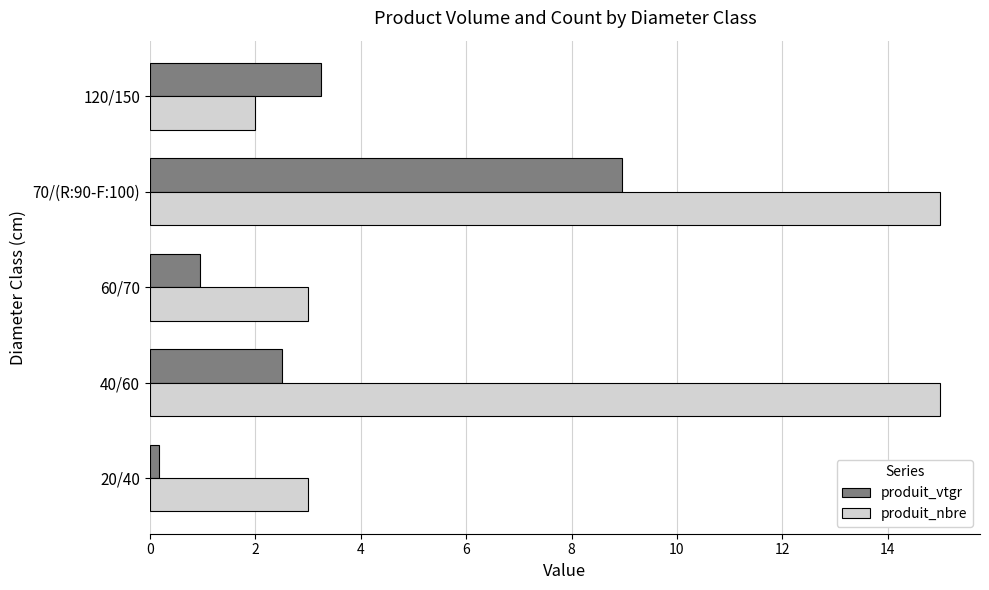

At which label is produit_vtgr closest to 4?

120/150